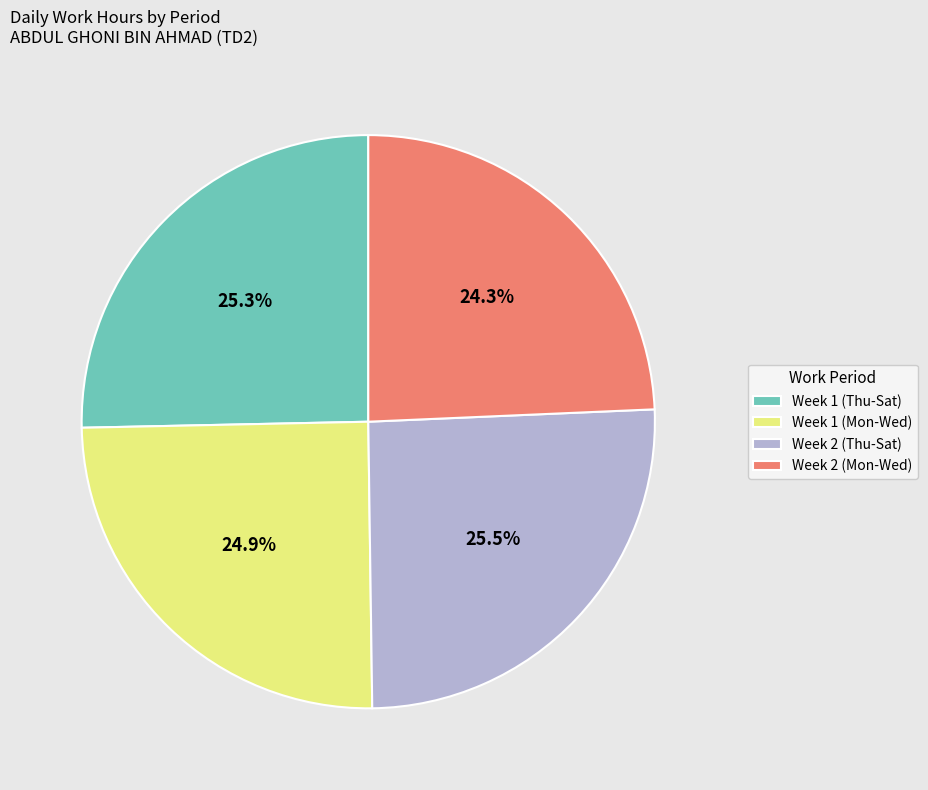

How many slices are in this pie chart?

4